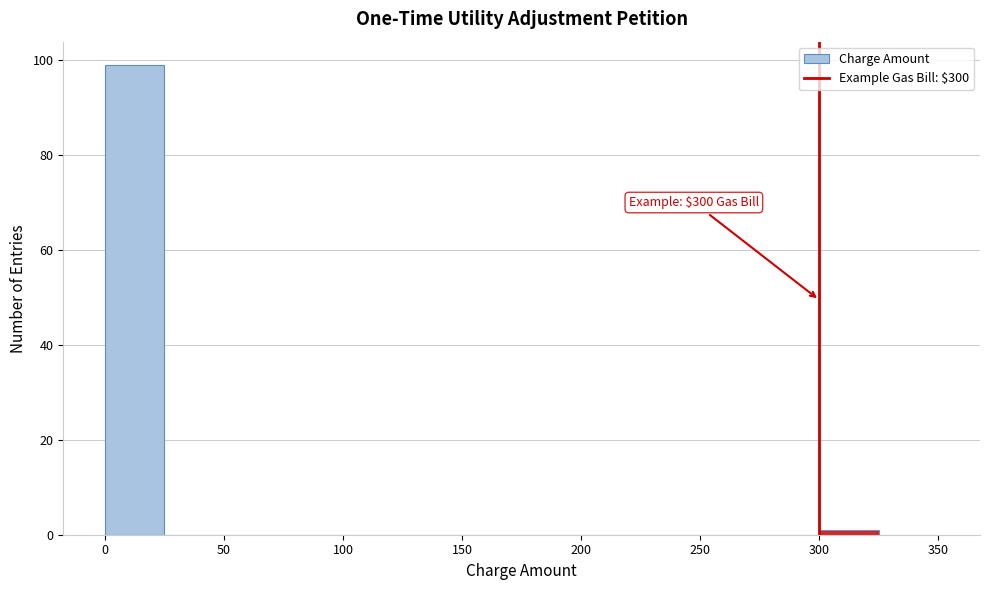

Over which range of the x-axis is the bar tallest?

0 to 25